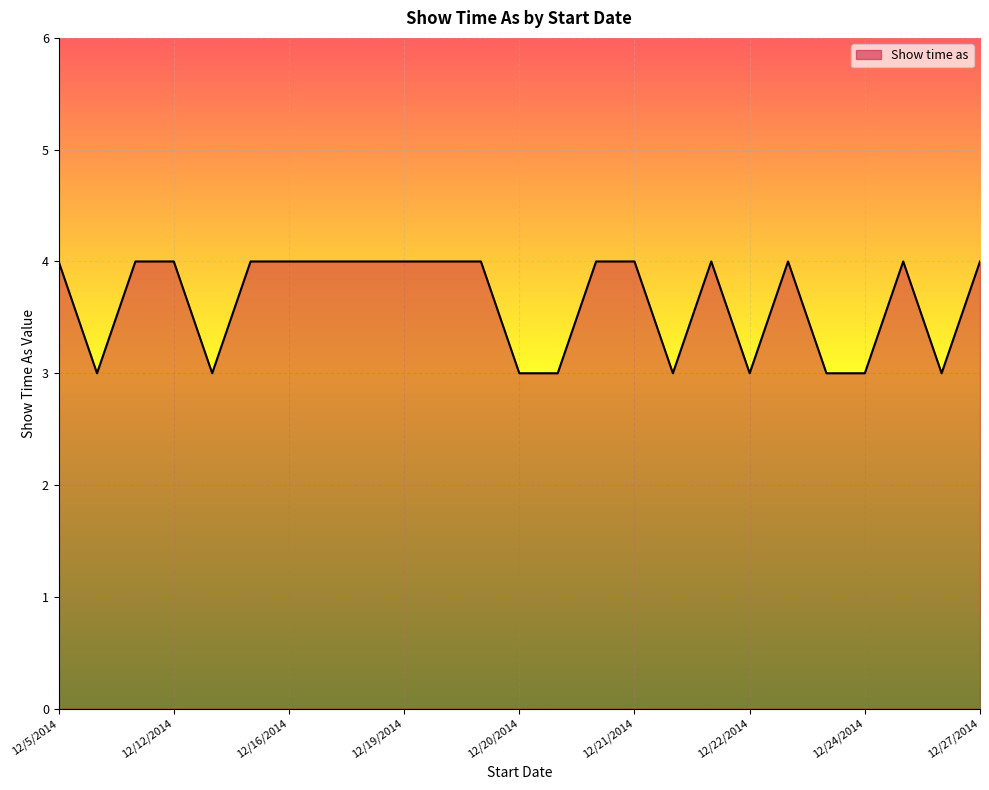

What is the minimum value shown in the chart?

3